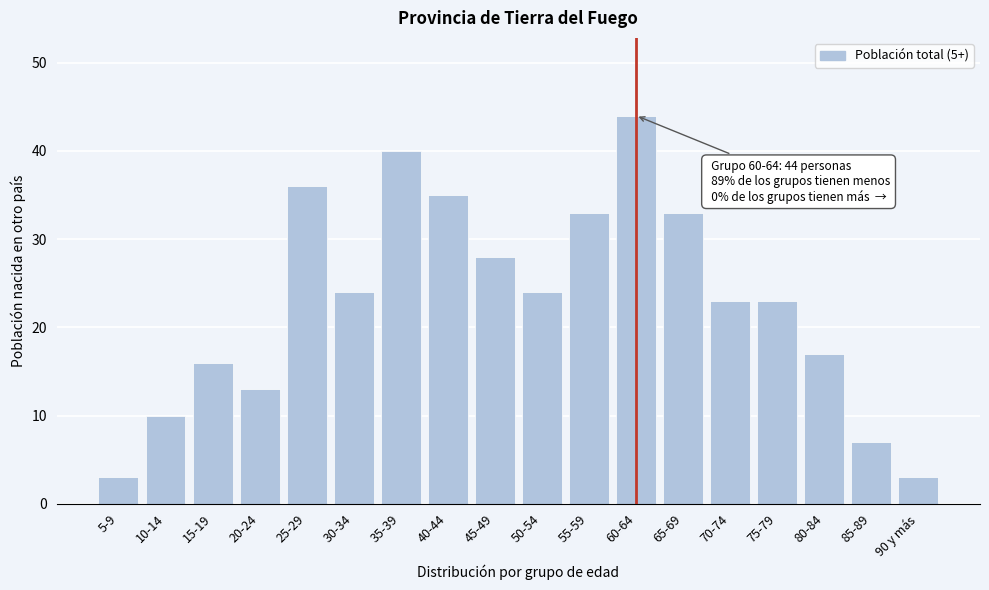

Reading right to left, transcribe all the data shown in this chart.

3	7	17	23	23	33	44	33	24	28	35	40	24	36	13	16	10	3